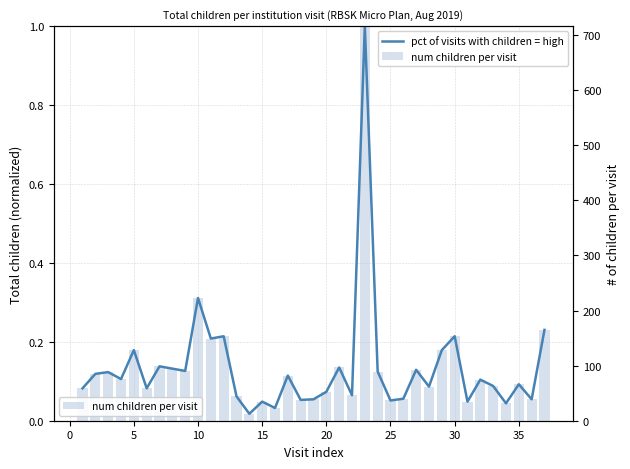

The num children per visit series shows 0.1 at 25. True or false?

True